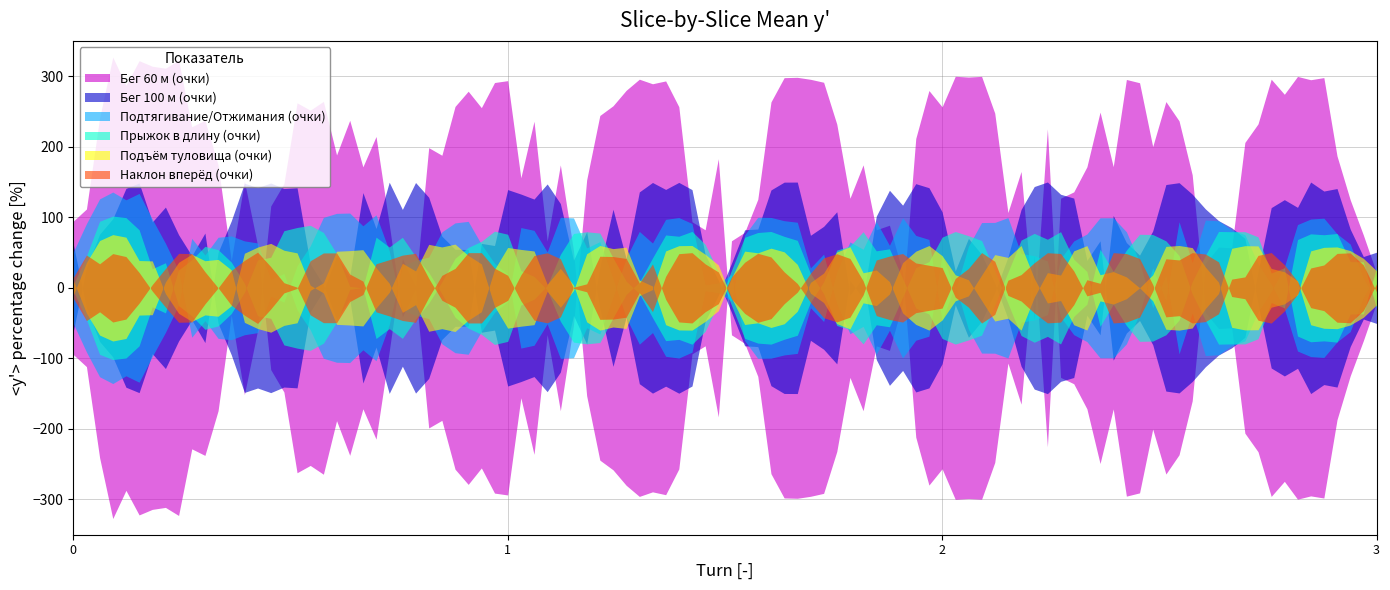

What is the average value of the Прыжок в длину (очки) series?

6